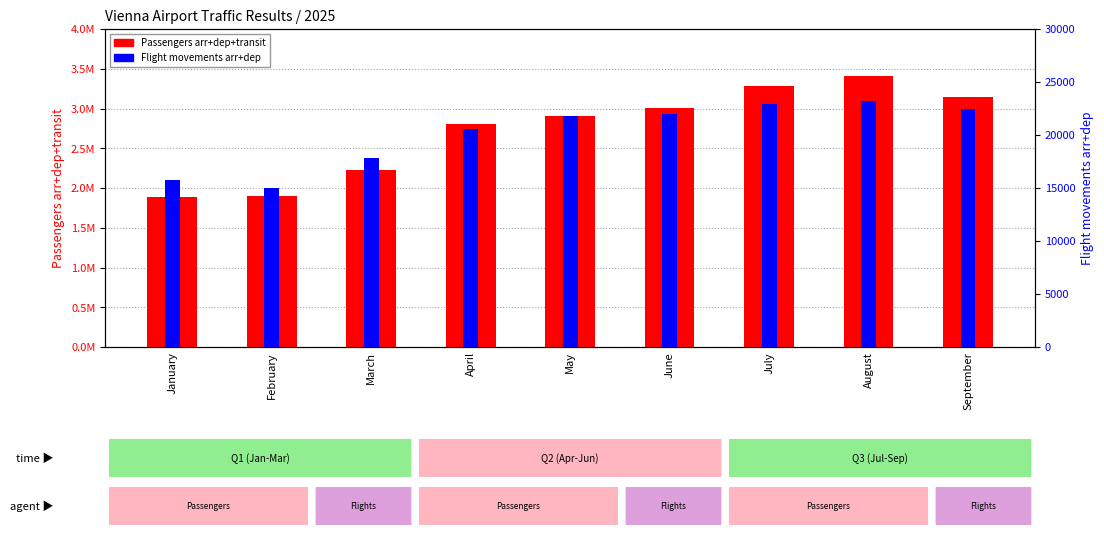

At which label does Flight movements arr+dep first exceed 21828?

June